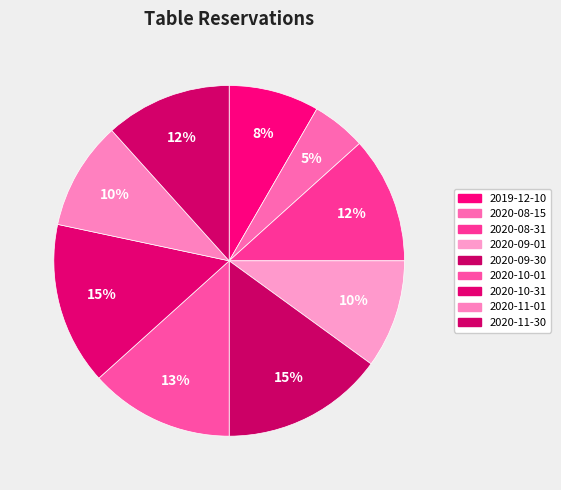

Combined, do 2020-10-31 and 2020-11-01 account for over 50%?

No